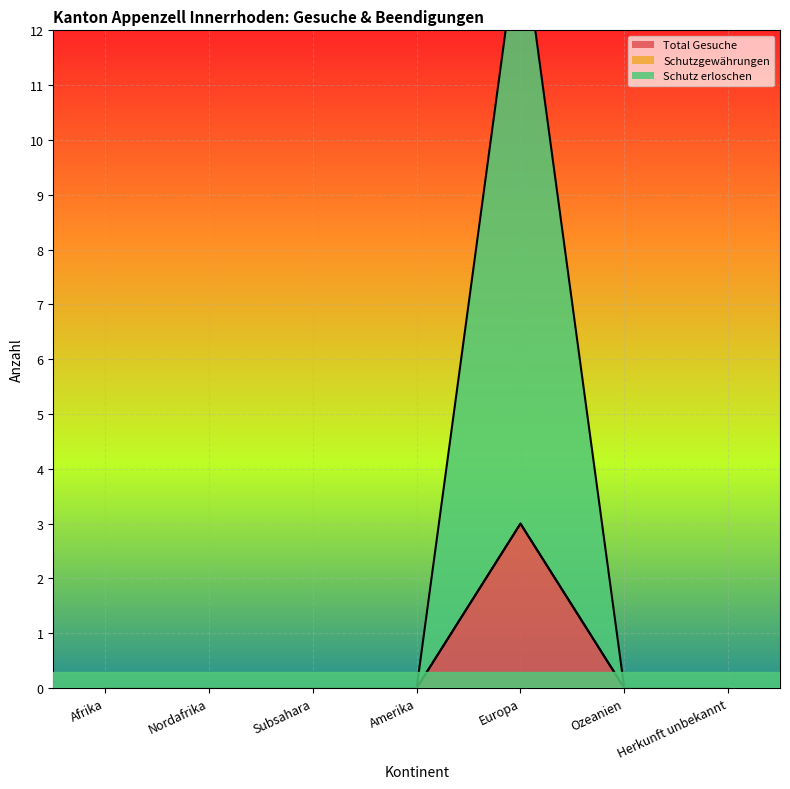

Which category has the highest value in the Schutz erloschen series?

Europa